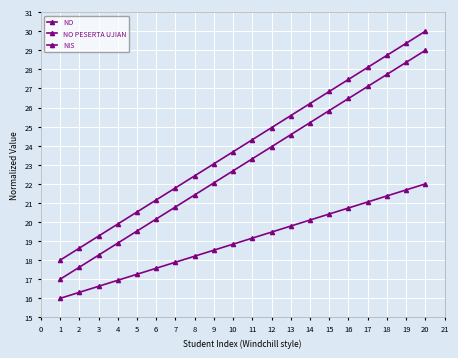

The NO series shows 11.9 at 11. True or false?

False